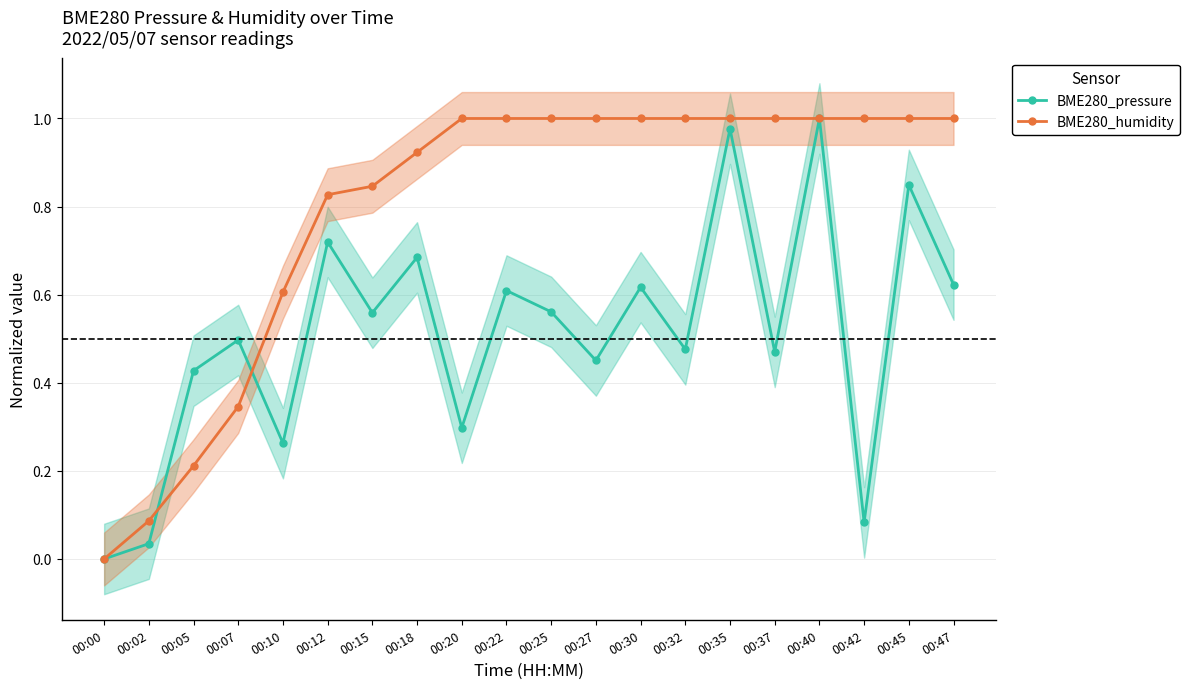

Where is BME280_humidity nearest to the value 0?

00:00